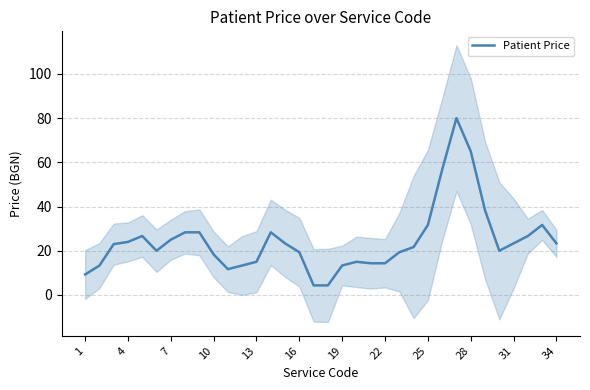

What is the lowest value of the Patient Price series?

4.3